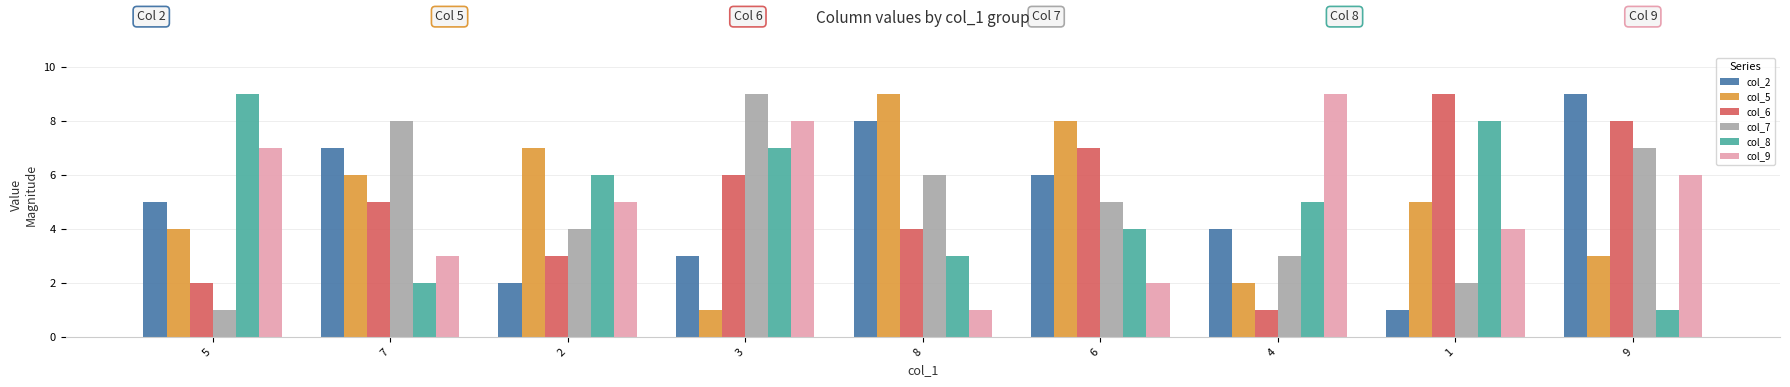

The value of col_8 at 2 is 6. True or false?

True